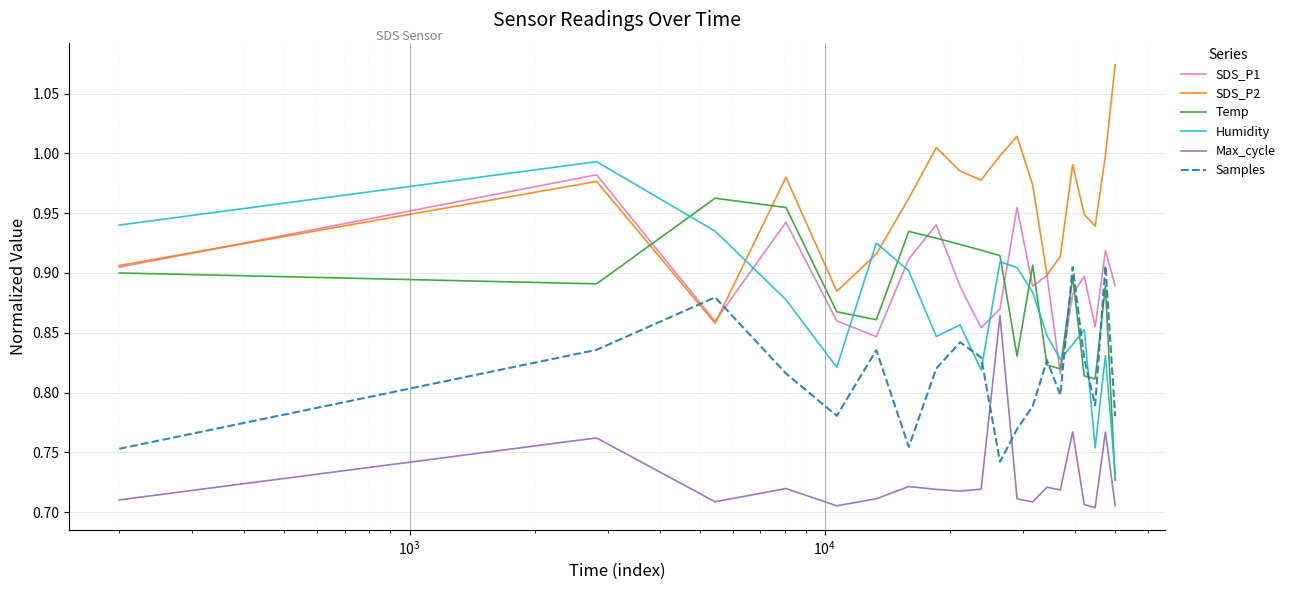

True or false: Temp has more than 2 points higher than both neighbors.

True